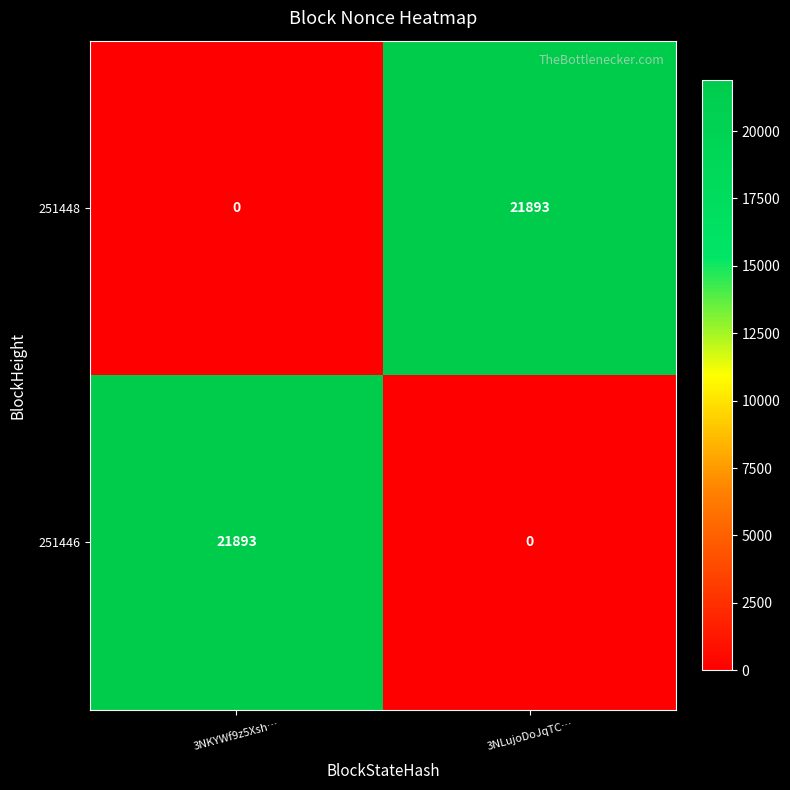

Reading left to right, transcribe all the data shown in this chart.

251448: 0	21893
251446: 21893	0